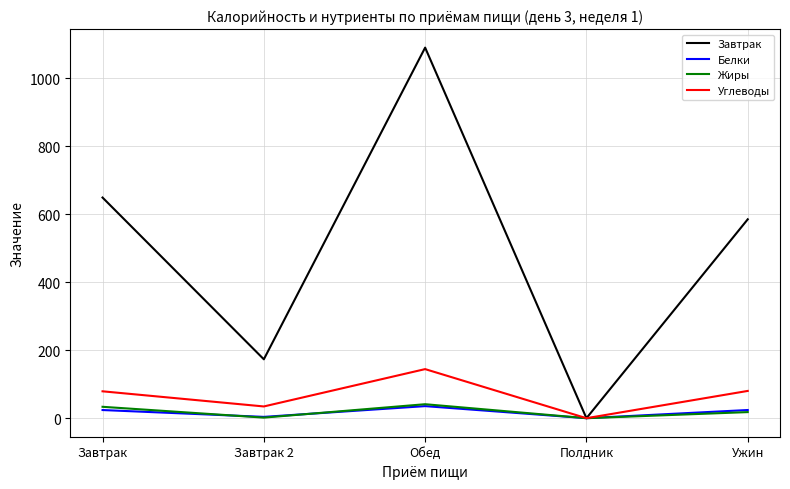

In Завтрак, how many points are lower than both neighbors (excluding endpoints)?

2